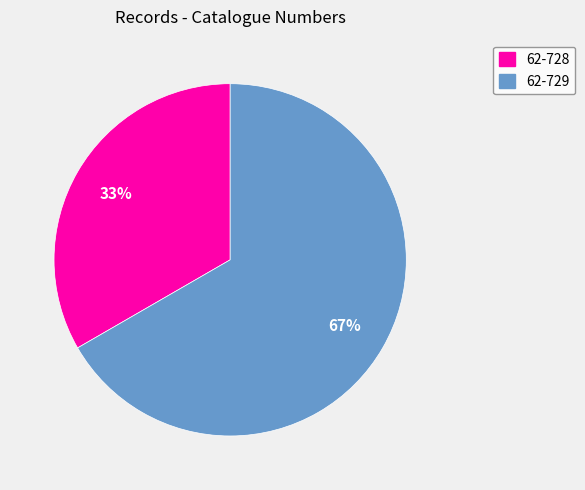

Does any single category account for the majority?

Yes